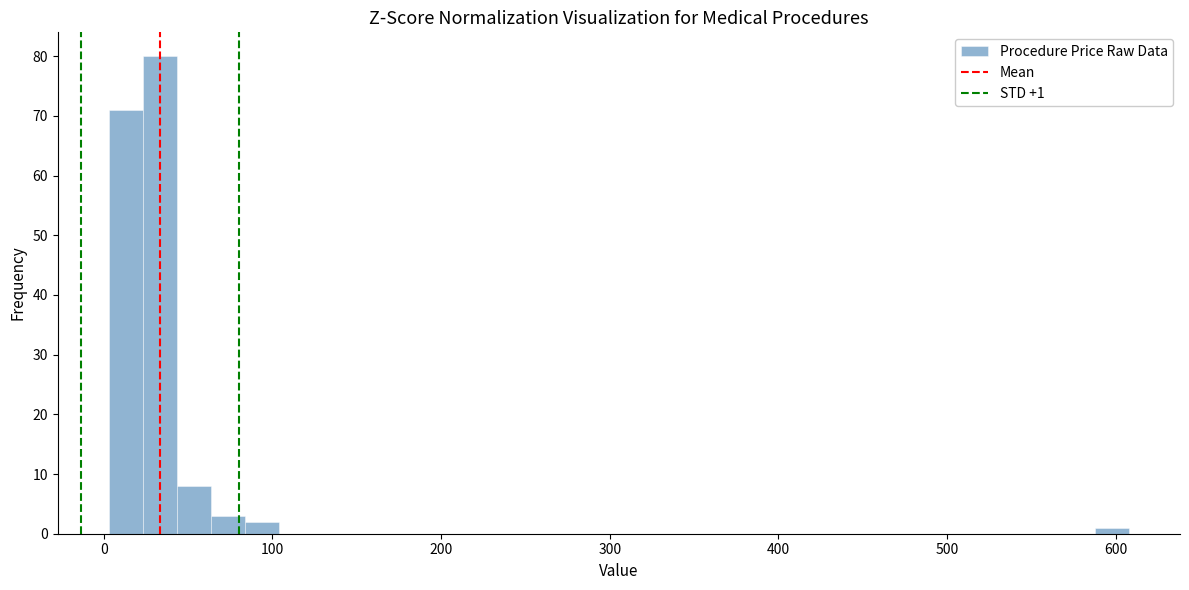

Read against the x-axis, roughly where is the centre of the tallest bar?

30